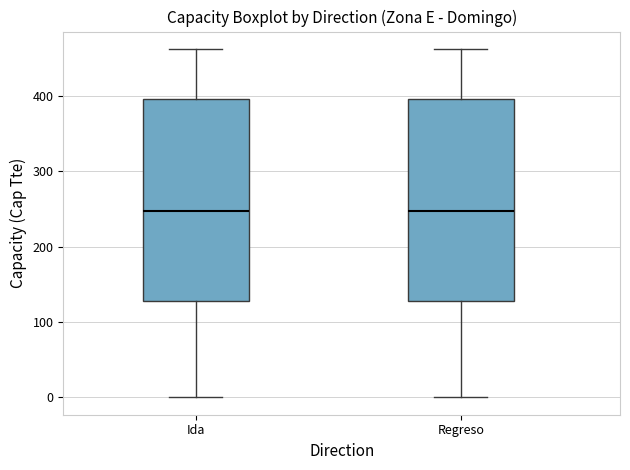

Where does the upper whisker of the box for Regreso end on the y-axis? The values are not printed on the chart, so give them approximately, as read against the axis.

460